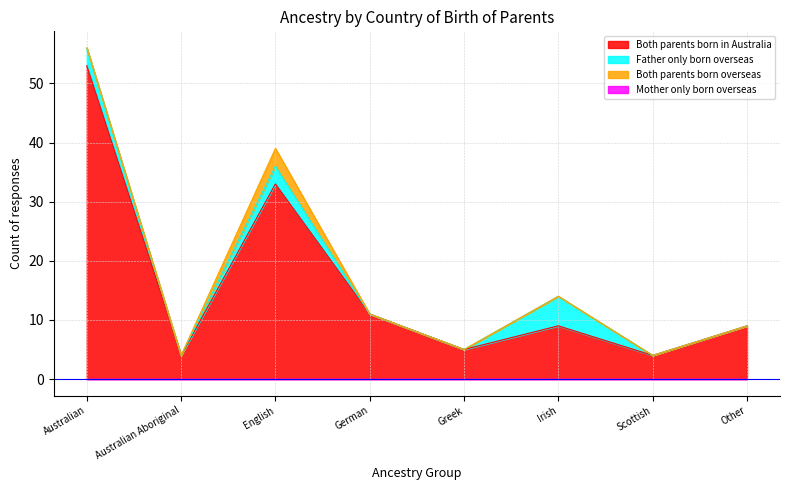

Which series has the widest spread of values?

Both parents born in Australia